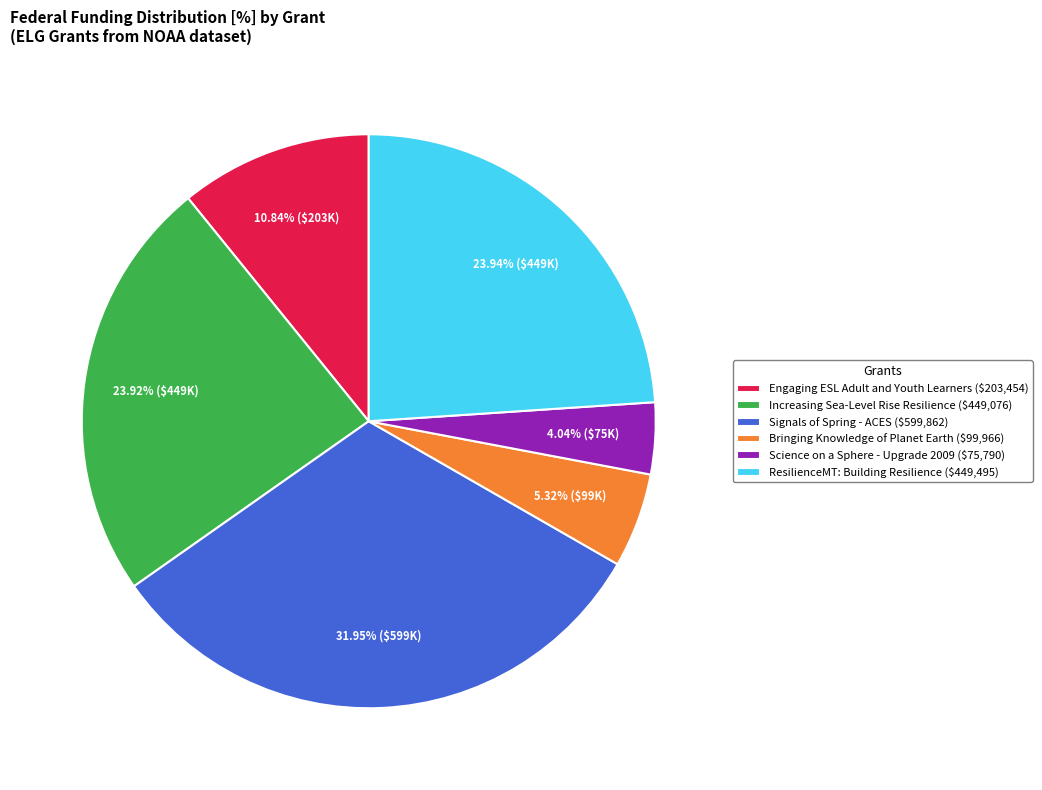

To the nearest percent, what portion does Science on a Sphere - Upgrade 2009 represent?

4%